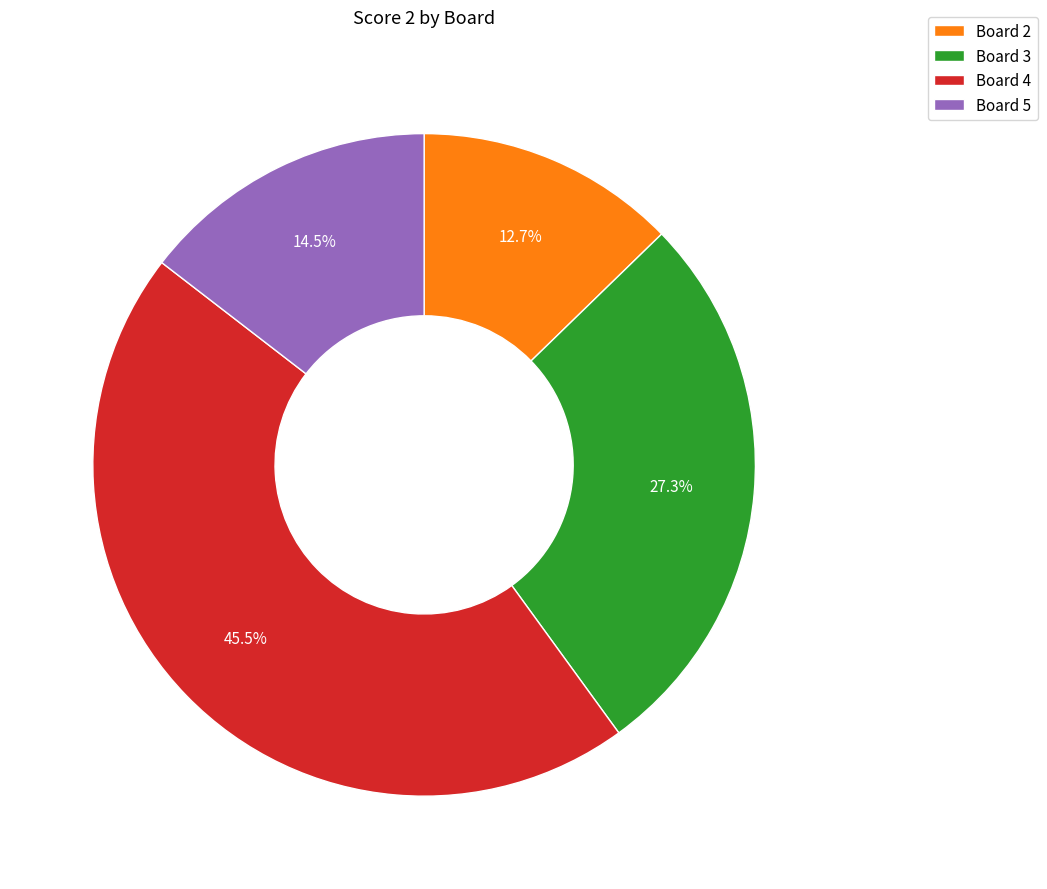

Do Board 5 and Board 4 together represent more than half of the pie?

Yes